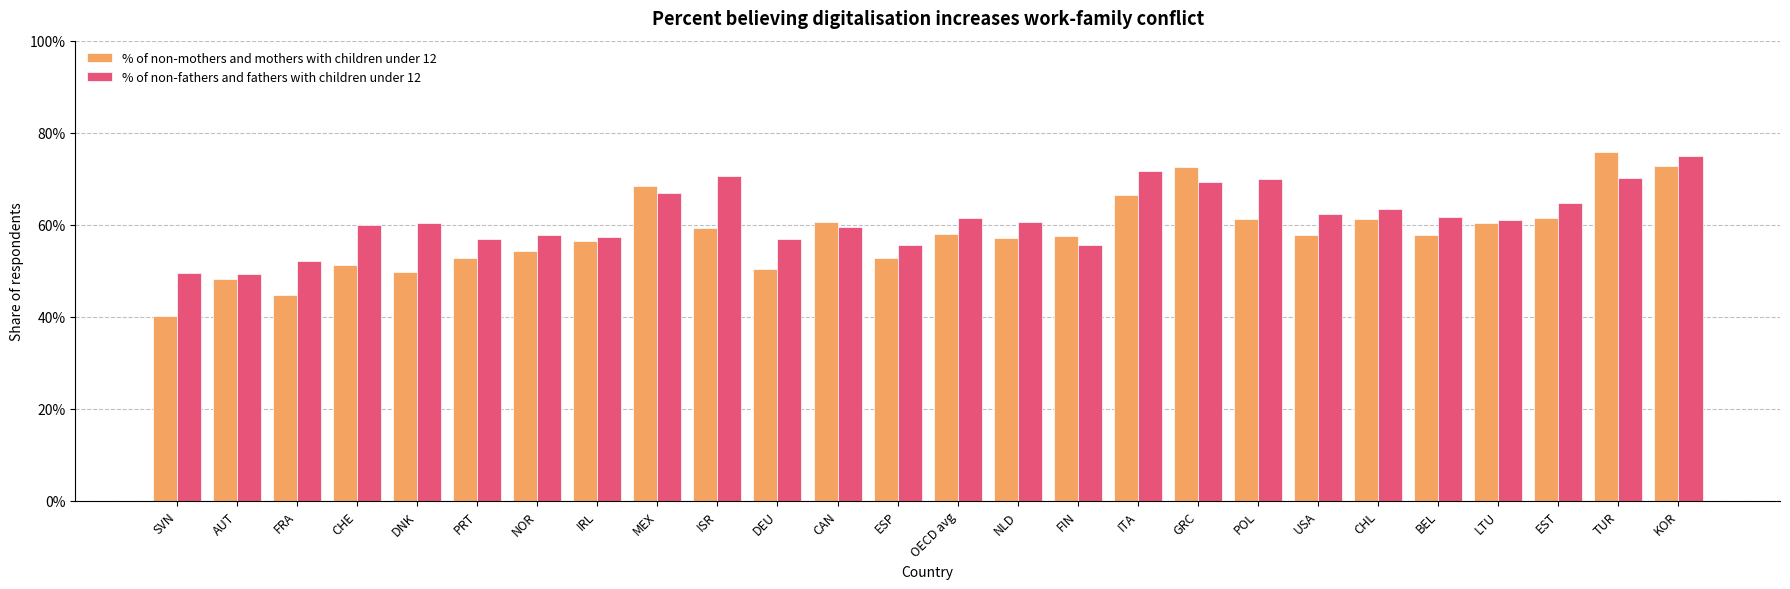

What is the difference between the maximum and minimum values in the % of non-mothers and mothers with children under 12 series?

0.4